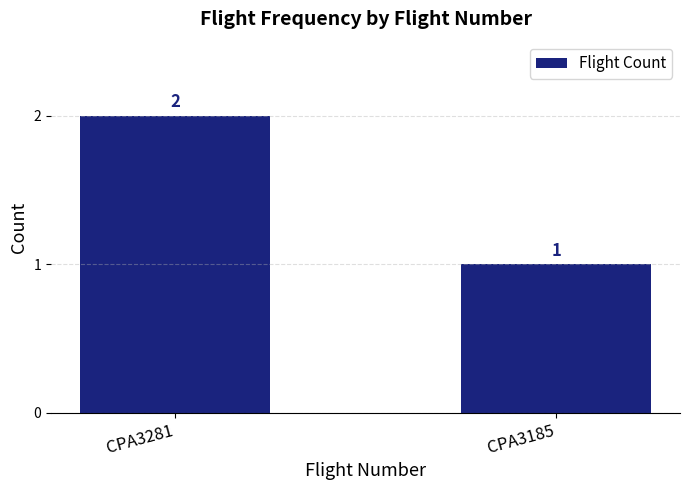

Is it true that the value at CPA3281 is 2?

True